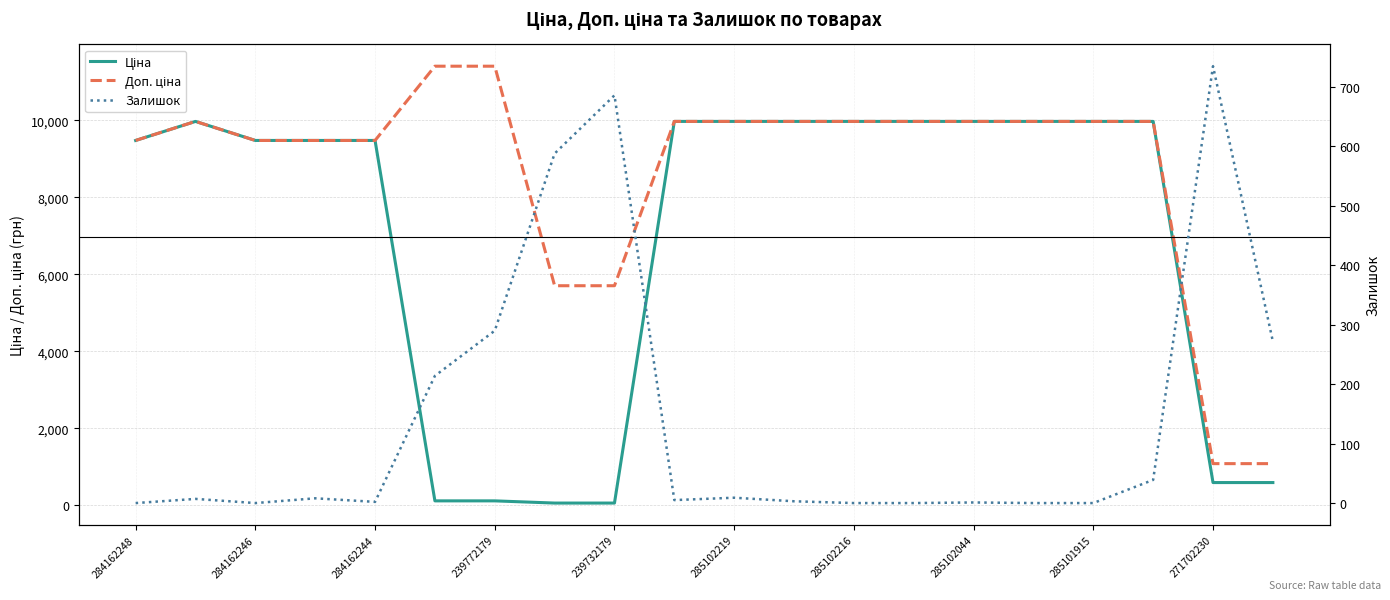

Is it true that Залишок equals 39.0 at 17?

True